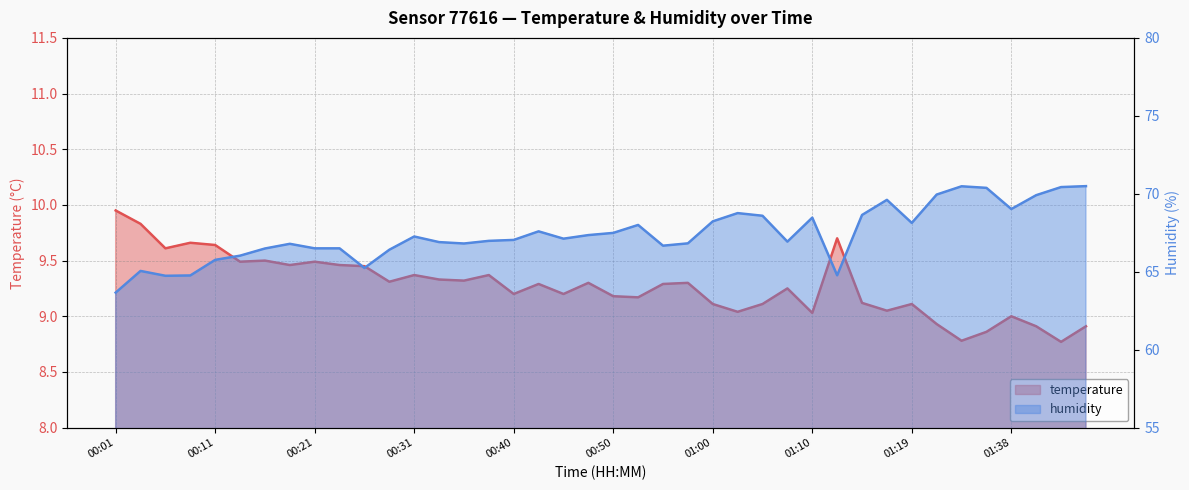

Is it true that humidity equals 66.9 at 00:33?

True